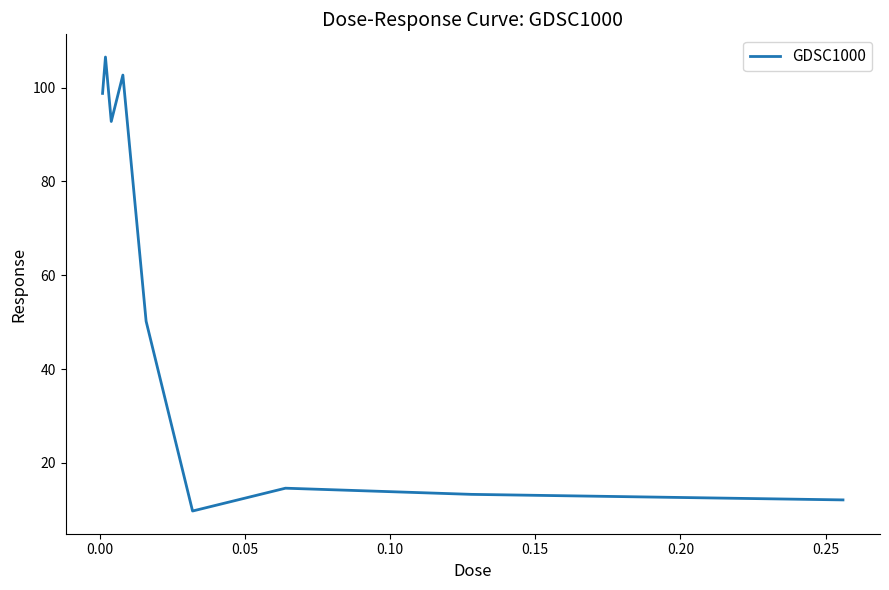

True or false: the data has more than 2 interior local peaks.

True